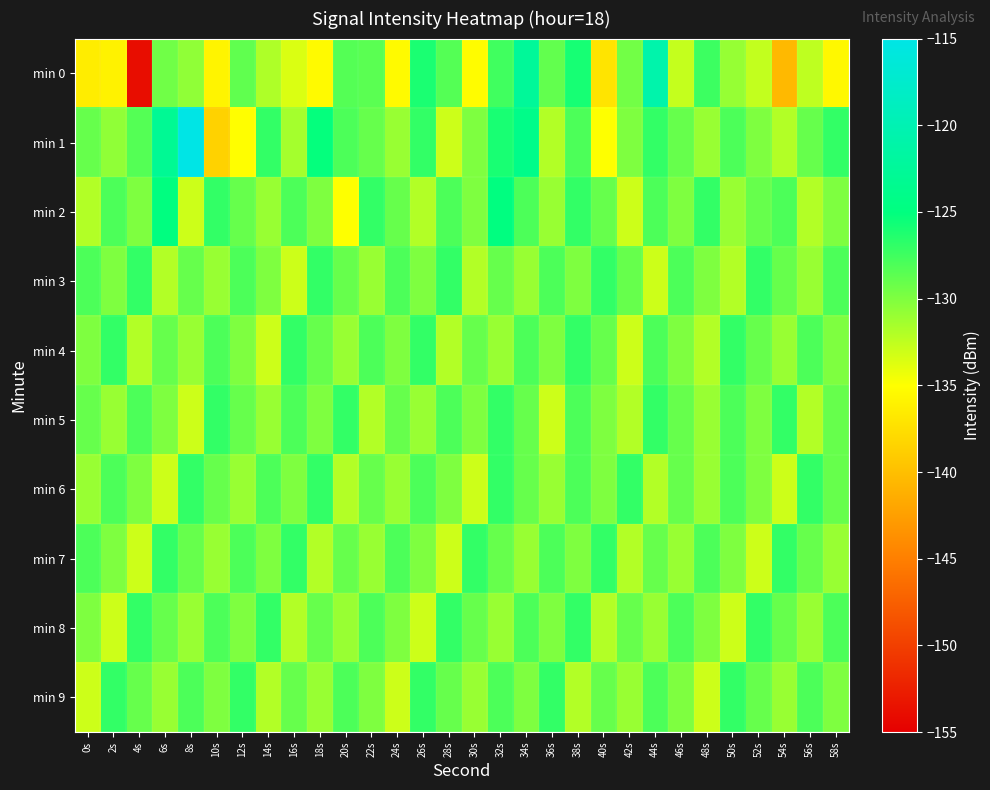

Reading left to right, extract all data points from this chart.

min 0: 0s=-136.4	2s=-136.0	4s=-153.9	6s=-129.4	8s=-130.6	10s=-135.8	12s=-128.8	14s=-131.9	16s=-133.5	18s=-135.4	20s=-128.3	22s=-128.6	24s=-135.3	26s=-126.1	28s=-128.3	30s=-135.2	32s=-127.6	34s=-122.5	36s=-128.9	38s=-125.9	40s=-137.0	42s=-129.5	44s=-120.8	46s=-132.7	48s=-127.3	50s=-130.9	52s=-132.6	54s=-140.4	56s=-132.5	58s=-135.5
min 1: 0s=-129.0	2s=-130.7	4s=-128.3	6s=-122.9	8s=-115.1	10s=-138.5	12s=-135.1	14s=-127.0	16s=-131.5	18s=-125.2	20s=-128.0	22s=-129.0	24s=-131.0	26s=-127.0	28s=-133.0	30s=-130.0	32s=-126.0	34s=-124.0	36s=-132.0	38s=-128.0	40s=-135.0	42s=-130.0	44s=-127.0	46s=-129.0	48s=-131.0	50s=-128.0	52s=-130.0	54s=-132.0	56s=-129.0	58s=-127.0
min 2: 0s=-132.0	2s=-128.0	4s=-130.0	6s=-125.0	8s=-133.0	10s=-127.0	12s=-129.0	14s=-131.0	16s=-128.0	18s=-130.0	20s=-135.0	22s=-127.0	24s=-129.0	26s=-132.0	28s=-128.0	30s=-130.0	32s=-125.0	34s=-128.0	36s=-131.0	38s=-127.0	40s=-129.0	42s=-133.0	44s=-128.0	46s=-130.0	48s=-127.0	50s=-131.0	52s=-129.0	54s=-128.0	56s=-132.0	58s=-130.0
min 3: 0s=-128.0	2s=-130.0	4s=-127.0	6s=-132.0	8s=-129.0	10s=-131.0	12s=-128.0	14s=-130.0	16s=-133.0	18s=-127.0	20s=-129.0	22s=-131.0	24s=-128.0	26s=-130.0	28s=-127.0	30s=-132.0	32s=-129.0	34s=-131.0	36s=-128.0	38s=-130.0	40s=-127.0	42s=-129.0	44s=-133.0	46s=-128.0	48s=-130.0	50s=-132.0	52s=-127.0	54s=-129.0	56s=-131.0	58s=-128.0
min 4: 0s=-130.0	2s=-127.0	4s=-132.0	6s=-129.0	8s=-131.0	10s=-128.0	12s=-130.0	14s=-133.0	16s=-127.0	18s=-129.0	20s=-131.0	22s=-128.0	24s=-130.0	26s=-127.0	28s=-132.0	30s=-129.0	32s=-131.0	34s=-128.0	36s=-130.0	38s=-127.0	40s=-129.0	42s=-133.0	44s=-128.0	46s=-130.0	48s=-132.0	50s=-127.0	52s=-129.0	54s=-131.0	56s=-128.0	58s=-130.0
min 5: 0s=-129.0	2s=-131.0	4s=-128.0	6s=-130.0	8s=-133.0	10s=-127.0	12s=-129.0	14s=-131.0	16s=-128.0	18s=-130.0	20s=-127.0	22s=-132.0	24s=-129.0	26s=-131.0	28s=-128.0	30s=-130.0	32s=-127.0	34s=-129.0	36s=-133.0	38s=-128.0	40s=-130.0	42s=-132.0	44s=-127.0	46s=-129.0	48s=-131.0	50s=-128.0	52s=-130.0	54s=-127.0	56s=-132.0	58s=-129.0
min 6: 0s=-131.0	2s=-128.0	4s=-130.0	6s=-133.0	8s=-127.0	10s=-129.0	12s=-131.0	14s=-128.0	16s=-130.0	18s=-127.0	20s=-132.0	22s=-129.0	24s=-131.0	26s=-128.0	28s=-130.0	30s=-133.0	32s=-127.0	34s=-129.0	36s=-131.0	38s=-128.0	40s=-130.0	42s=-127.0	44s=-132.0	46s=-129.0	48s=-131.0	50s=-128.0	52s=-130.0	54s=-133.0	56s=-127.0	58s=-129.0
min 7: 0s=-128.0	2s=-130.0	4s=-133.0	6s=-127.0	8s=-129.0	10s=-131.0	12s=-128.0	14s=-130.0	16s=-127.0	18s=-132.0	20s=-129.0	22s=-131.0	24s=-128.0	26s=-130.0	28s=-133.0	30s=-127.0	32s=-129.0	34s=-131.0	36s=-128.0	38s=-130.0	40s=-127.0	42s=-132.0	44s=-129.0	46s=-131.0	48s=-128.0	50s=-130.0	52s=-133.0	54s=-127.0	56s=-129.0	58s=-131.0
min 8: 0s=-130.0	2s=-133.0	4s=-127.0	6s=-129.0	8s=-131.0	10s=-128.0	12s=-130.0	14s=-127.0	16s=-132.0	18s=-129.0	20s=-131.0	22s=-128.0	24s=-130.0	26s=-133.0	28s=-127.0	30s=-129.0	32s=-131.0	34s=-128.0	36s=-130.0	38s=-127.0	40s=-132.0	42s=-129.0	44s=-131.0	46s=-128.0	48s=-130.0	50s=-133.0	52s=-127.0	54s=-129.0	56s=-131.0	58s=-128.0
min 9: 0s=-133.0	2s=-127.0	4s=-129.0	6s=-131.0	8s=-128.0	10s=-130.0	12s=-127.0	14s=-132.0	16s=-129.0	18s=-131.0	20s=-128.0	22s=-130.0	24s=-133.0	26s=-127.0	28s=-129.0	30s=-131.0	32s=-128.0	34s=-130.0	36s=-127.0	38s=-132.0	40s=-129.0	42s=-131.0	44s=-128.0	46s=-130.0	48s=-133.0	50s=-127.0	52s=-129.0	54s=-131.0	56s=-128.0	58s=-130.0